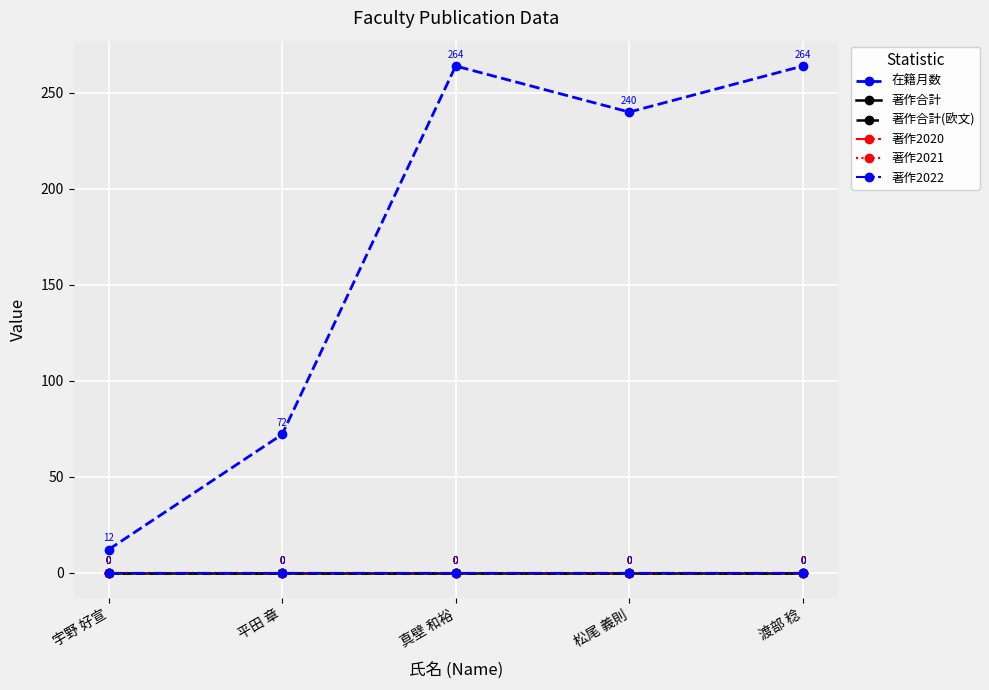

Does the chart have visible grid lines?

Yes